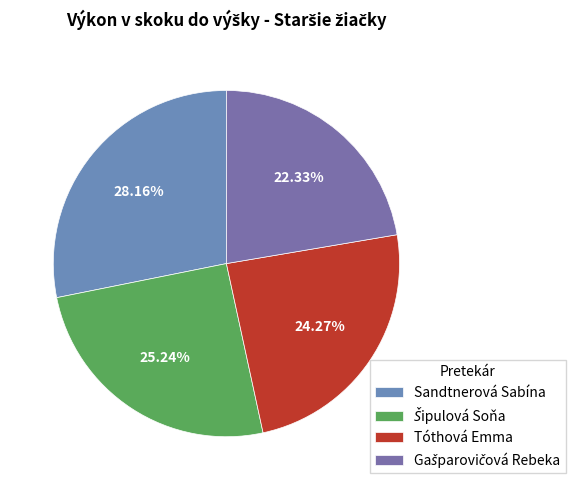

How many slices are in this pie chart?

4